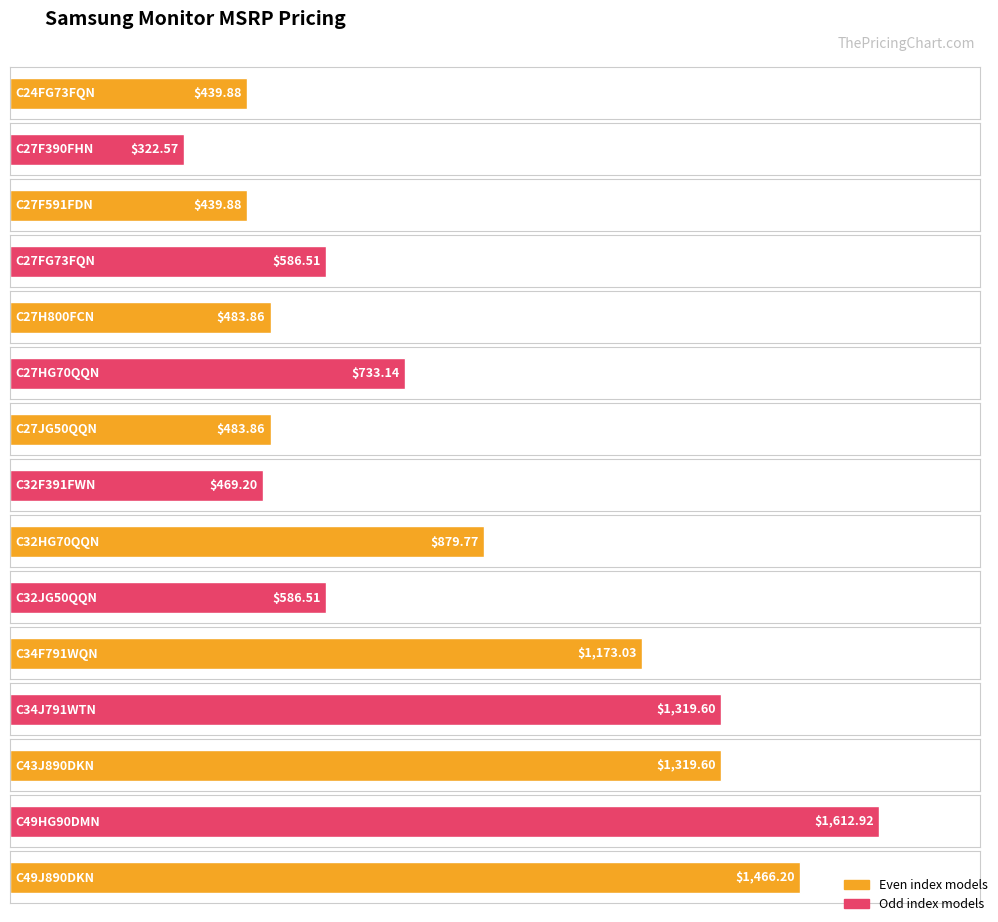

The chart shows a value of 540.2 at C43J890DKN. True or false?

False